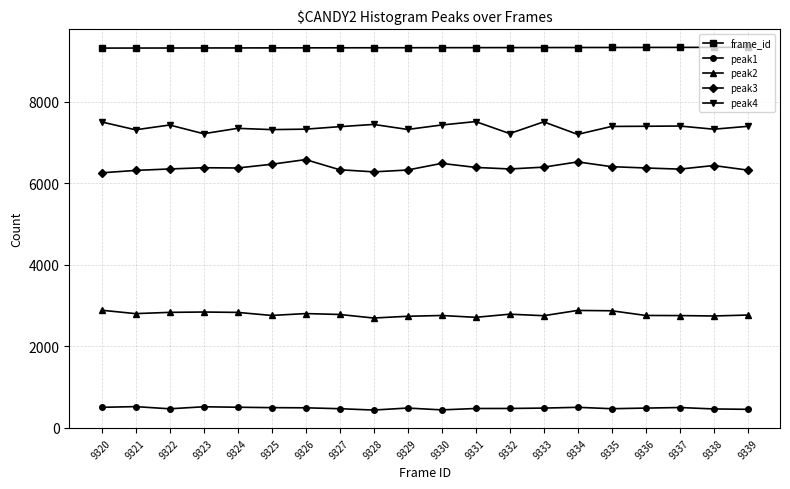

True or false: peak2 and frame_id cross at least once.

False